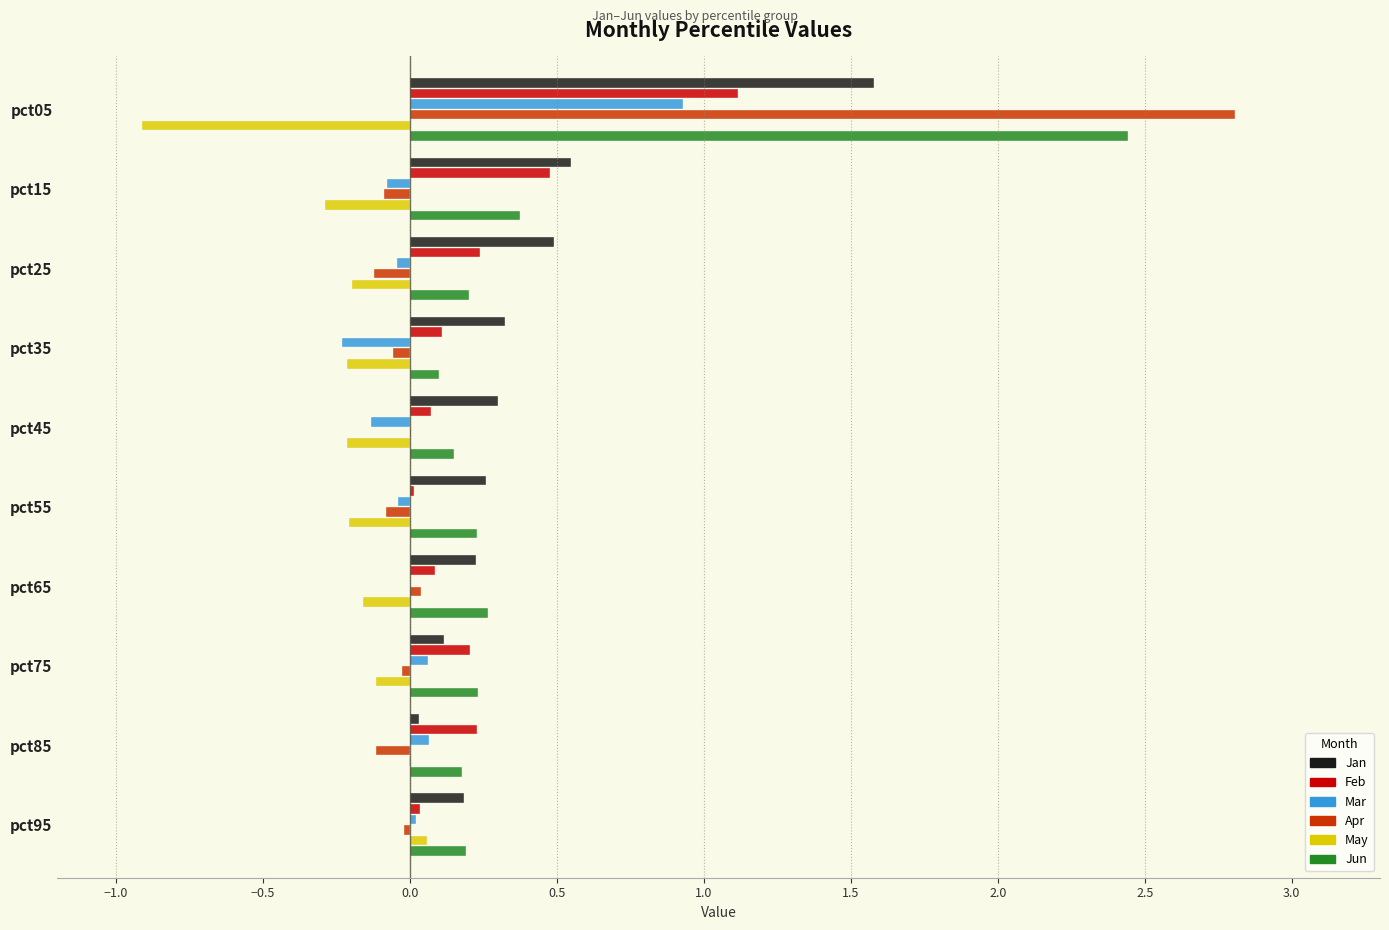

Is the value of May at pct05 greater than the value of Feb at pct35?

No